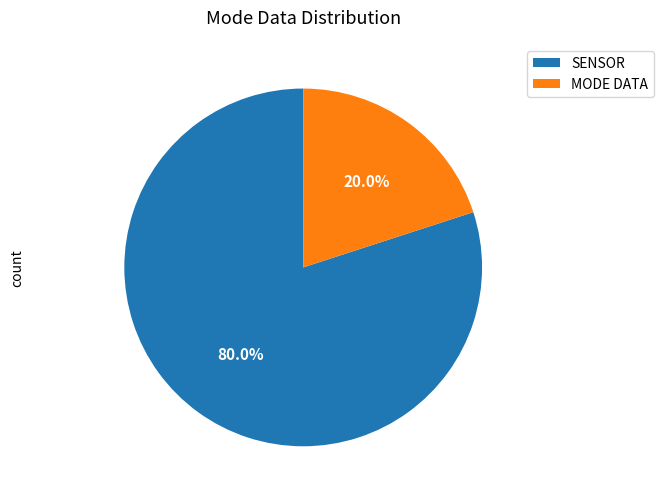

Between SENSOR and MODE DATA, which is larger?

SENSOR